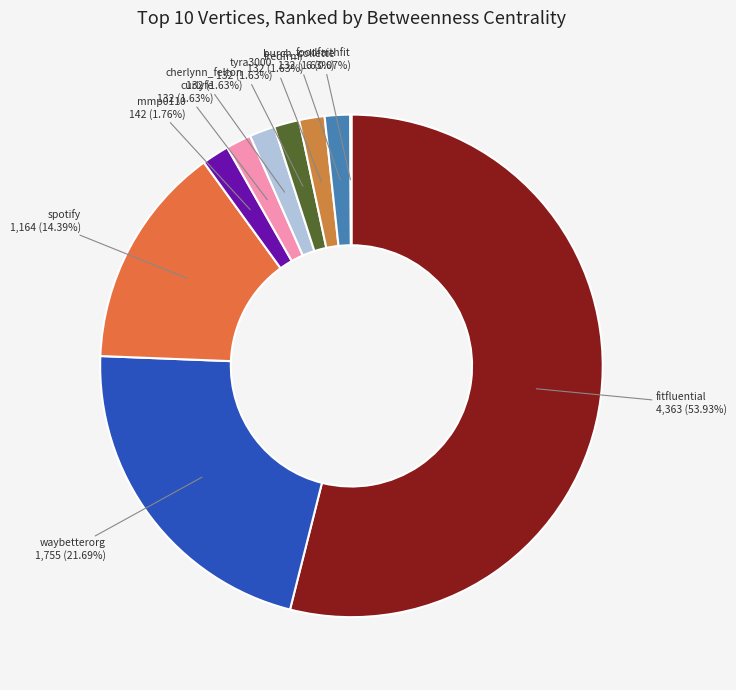

How many segments does this pie chart have?

10